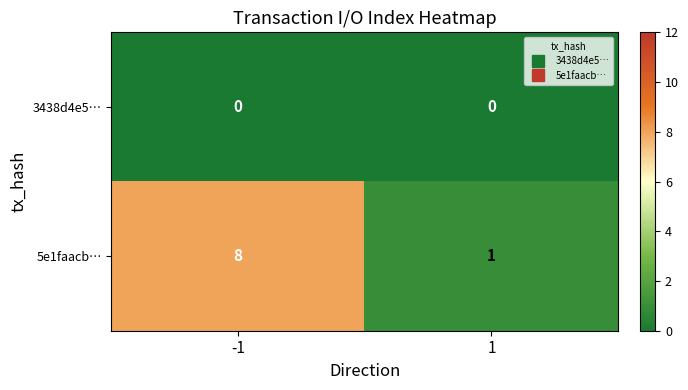

What is the difference between the highest and lowest values at -1?

8